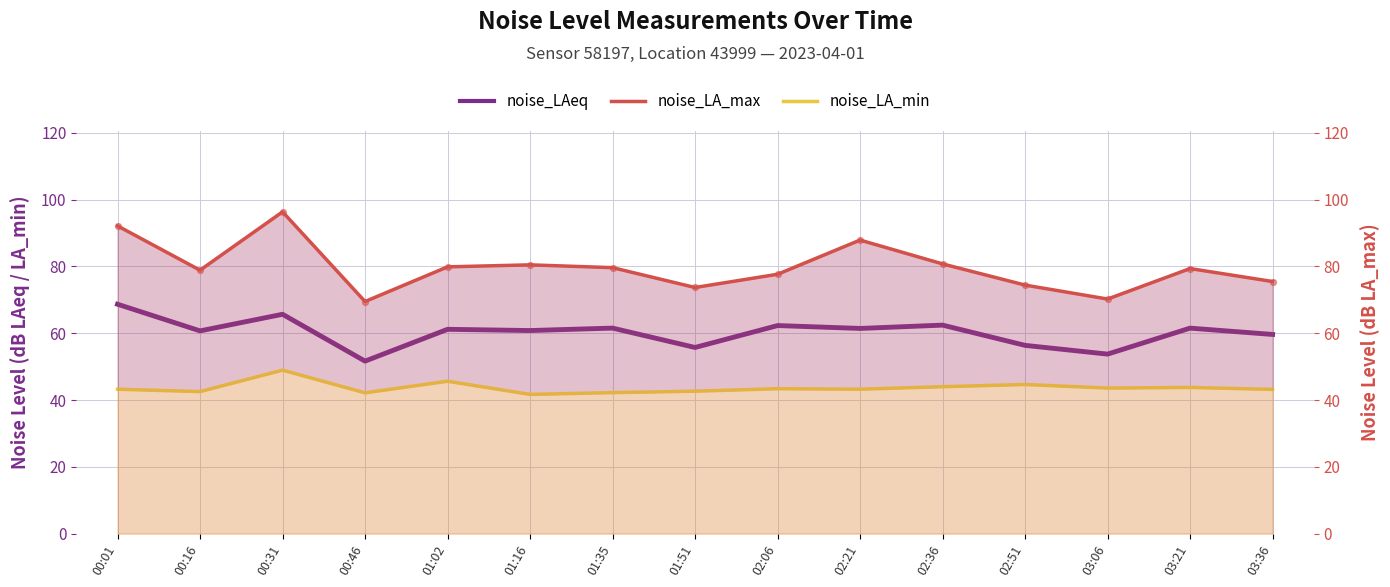

Which series reaches the maximum Y coordinate?

noise_LA_max